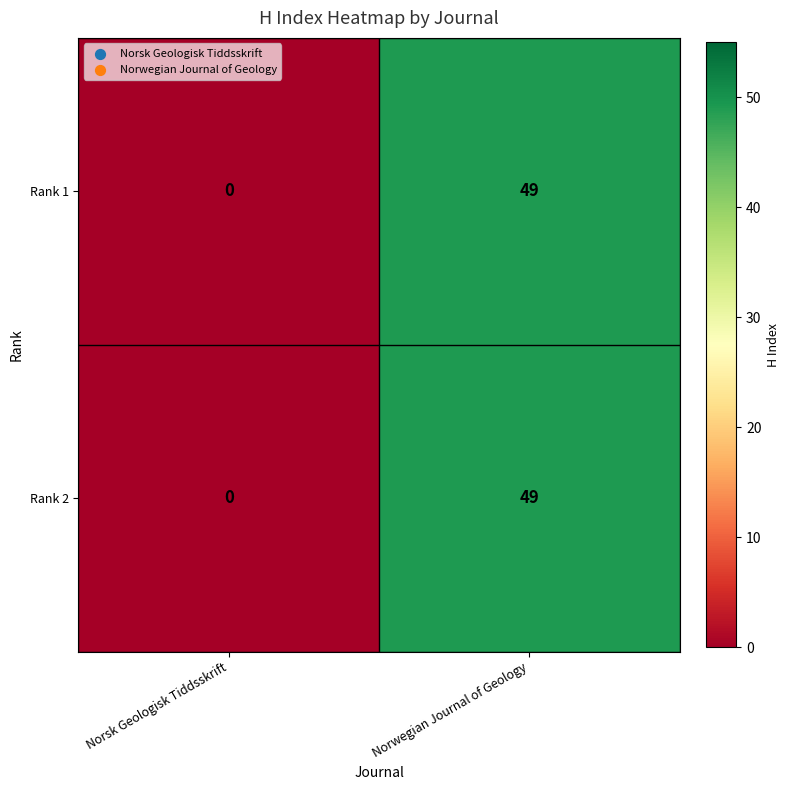

Is it true that Rank 2 equals -23 at Norsk Geologisk Tiddsskrift?

False